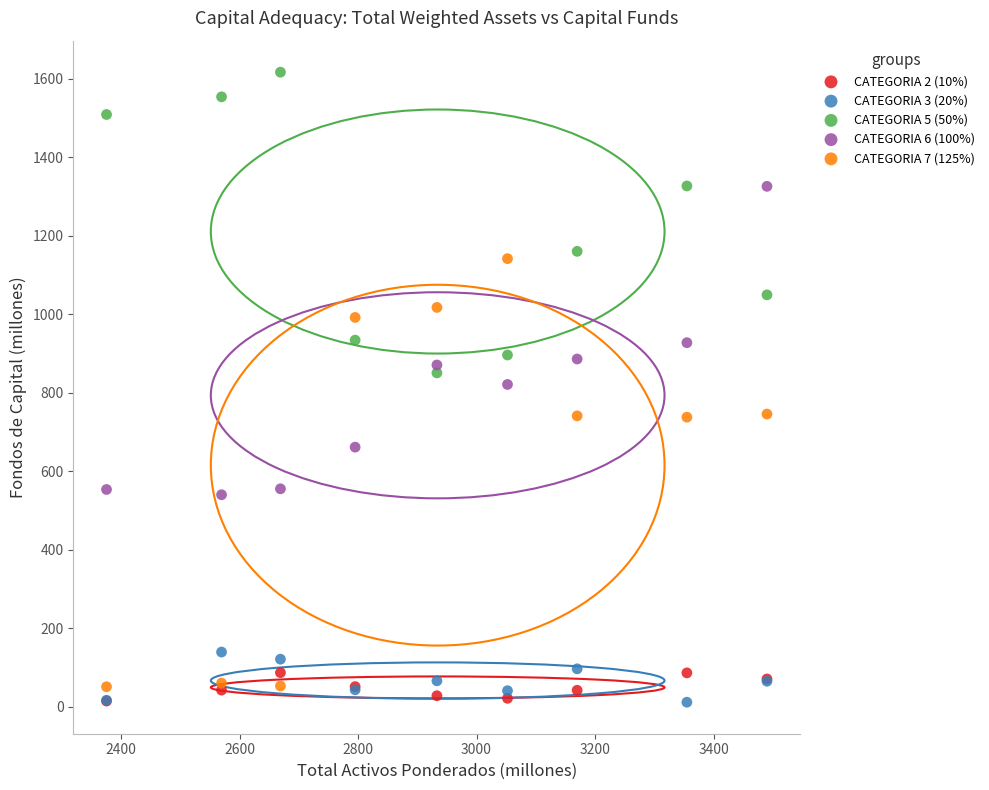

What are all the series names shown in the legend?

CATEGORIA 2 (10%), CATEGORIA 3 (20%), CATEGORIA 5 (50%), CATEGORIA 6 (100%), CATEGORIA 7 (125%)